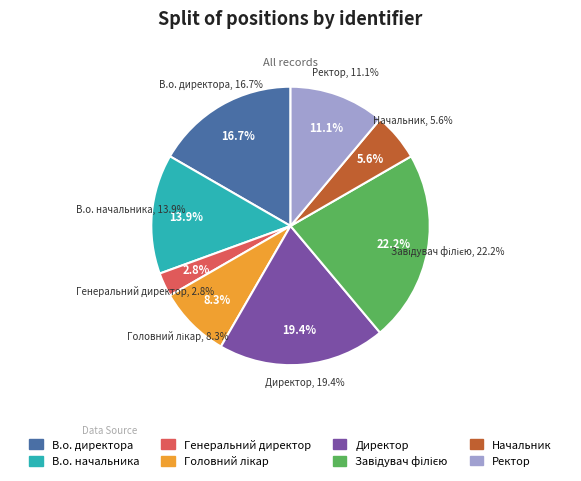

To the nearest percent, what is the difference between the largest and smallest slice percentages?

19%